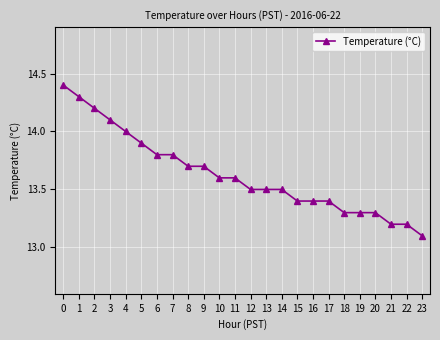

What is the difference between the maximum and second lowest values?

1.2